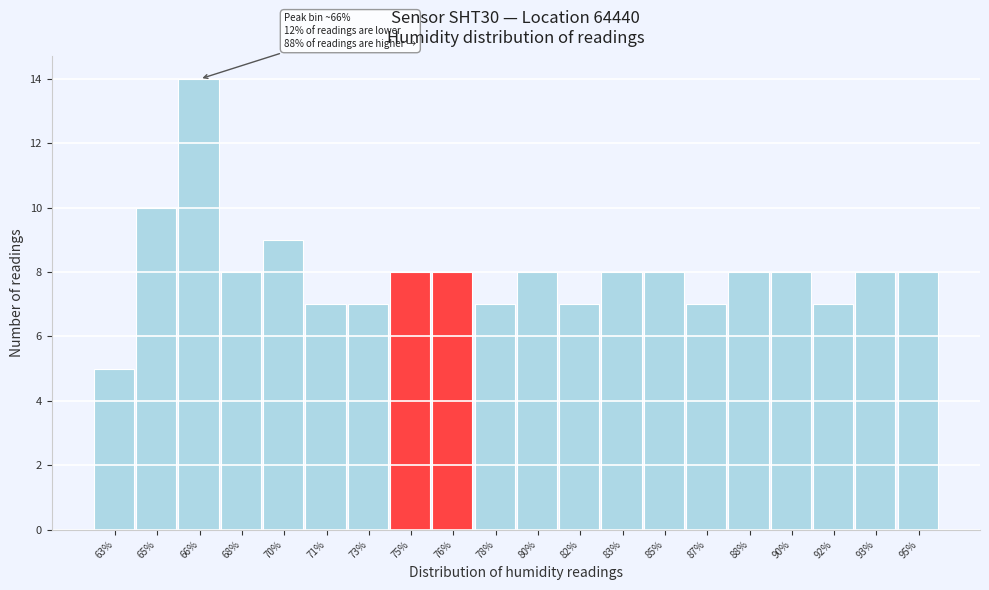

Reading left to right, extract all data points from this chart.

5	10	14	8	9	7	7	8	8	7	8	7	8	8	7	8	8	7	8	8